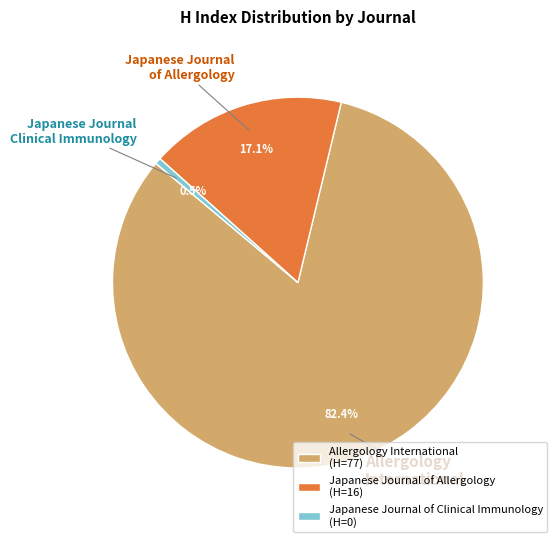

Which category has the biggest portion of the pie?

Allergology International